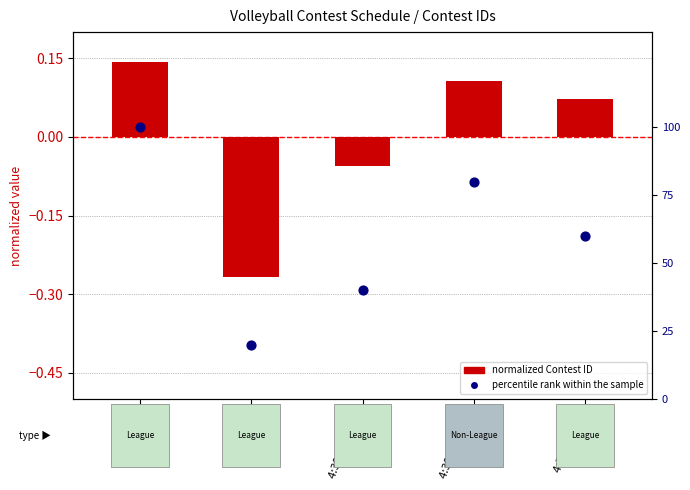

At how many categories does at least one series exceed 0?

5